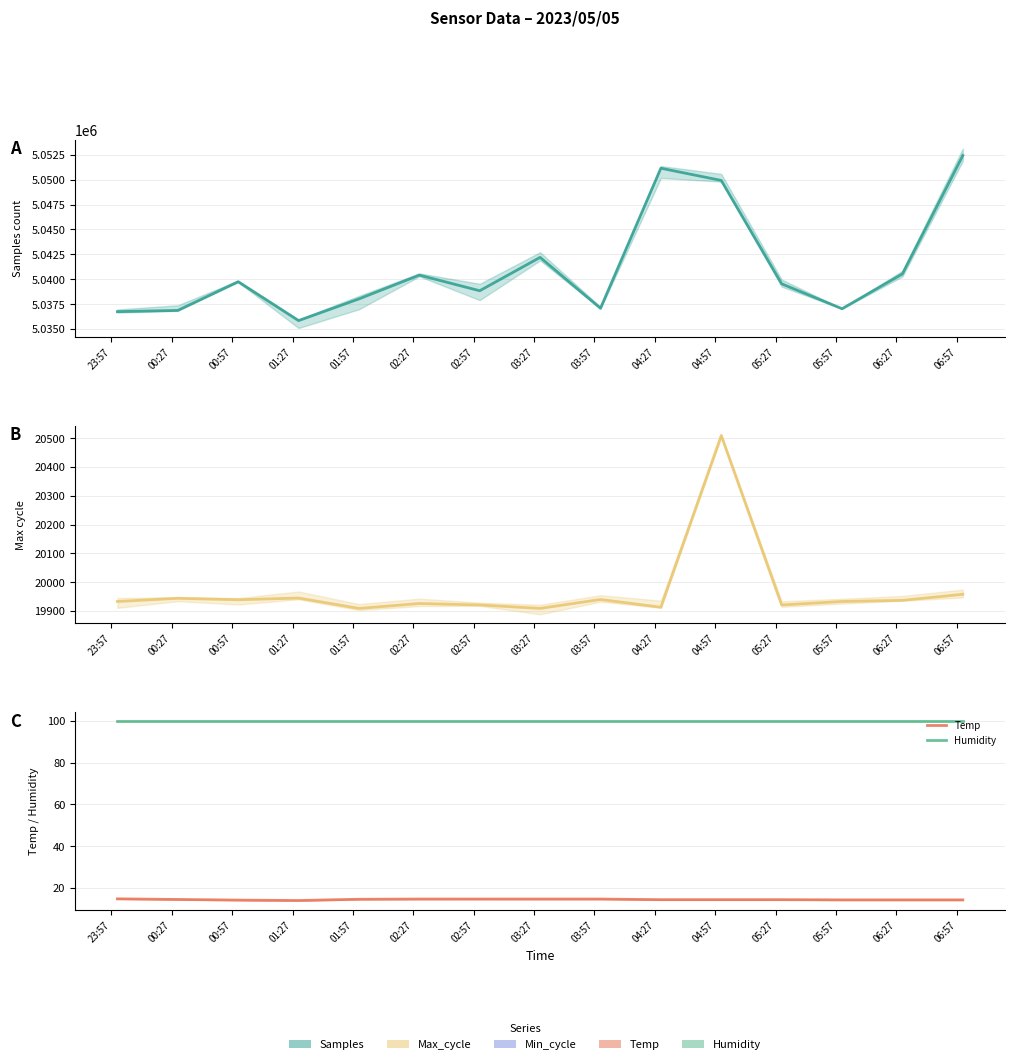

What is the smallest value displayed?

14.0